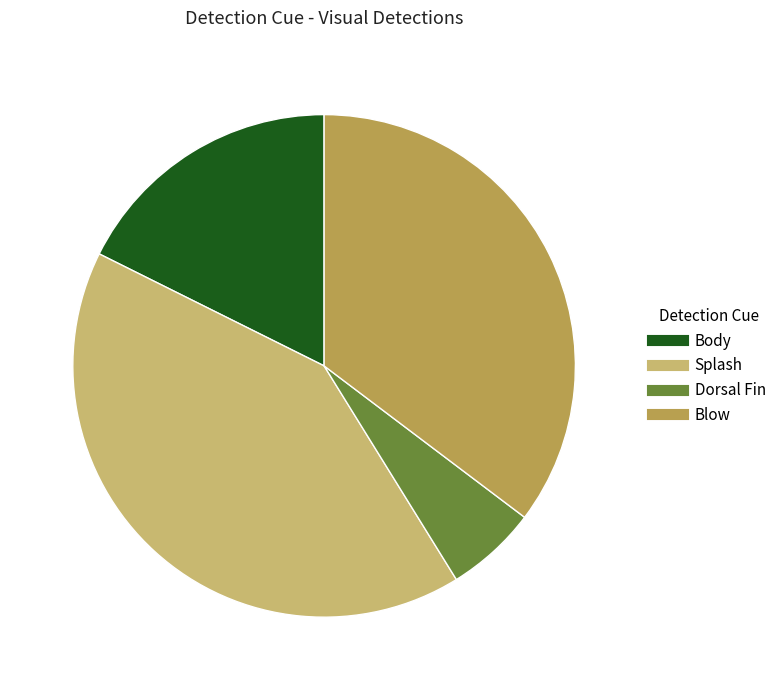

Is there any slice that represents more than half of the pie?

No